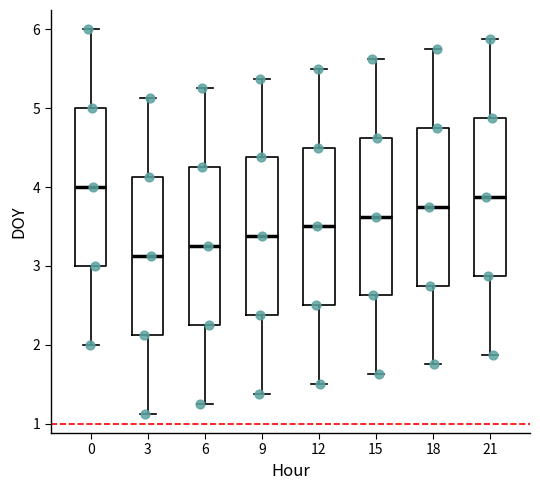

Reading left to right, transcribe this box plot: for each box, give where its median line is, the range the box spans, and where its two whiskers end, as read against the y-axis. The values are not printed on the chart, so give them approximately, as read against the axis.

0: median 4.0, box 3.0 to 5.0, whiskers 2.0 to 6.0
3: median 3.1, box 2.1 to 4.1, whiskers 1.1 to 5.1
6: median 3.3, box 2.3 to 4.3, whiskers 1.3 to 5.3
9: median 3.4, box 2.4 to 4.4, whiskers 1.4 to 5.4
12: median 3.5, box 2.5 to 4.5, whiskers 1.5 to 5.5
15: median 3.6, box 2.6 to 4.6, whiskers 1.6 to 5.6
18: median 3.8, box 2.8 to 4.8, whiskers 1.8 to 5.8
21: median 3.9, box 2.9 to 4.9, whiskers 1.9 to 5.9